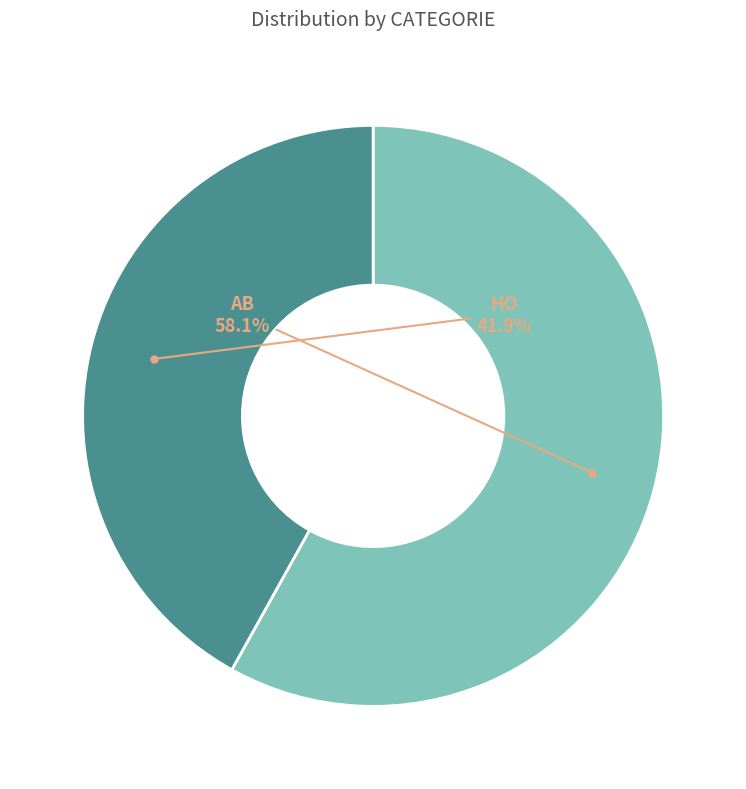

How much of the chart is everything except AB?

41.9%